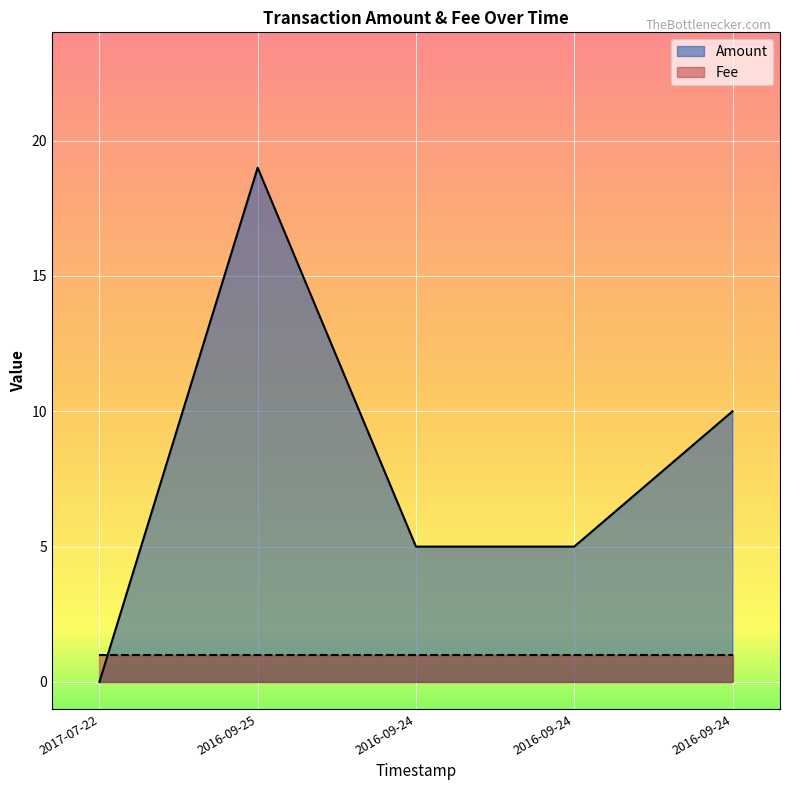

How many positive values are there?

4